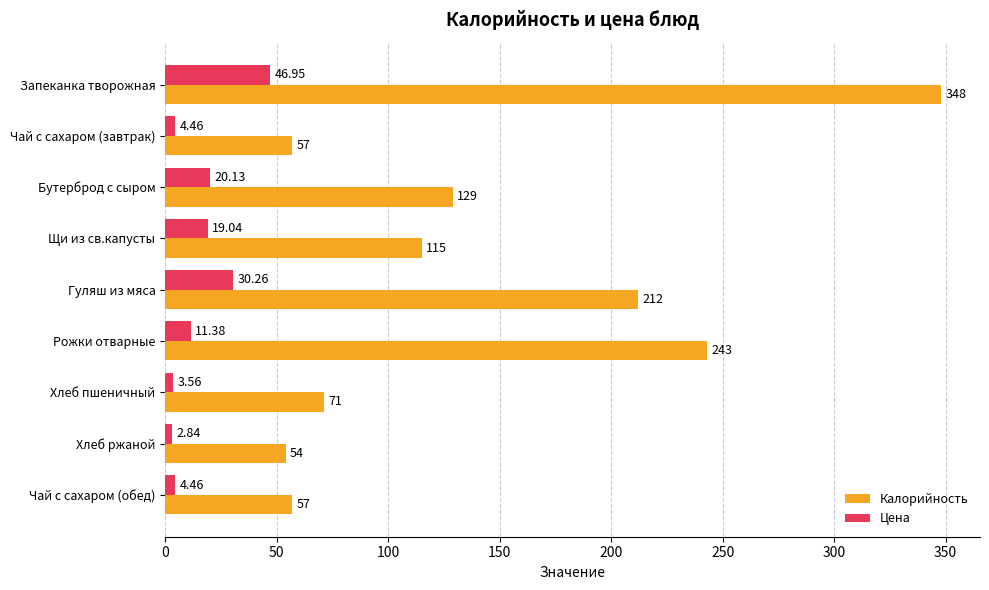

Which series has the widest spread of values?

Калорийность